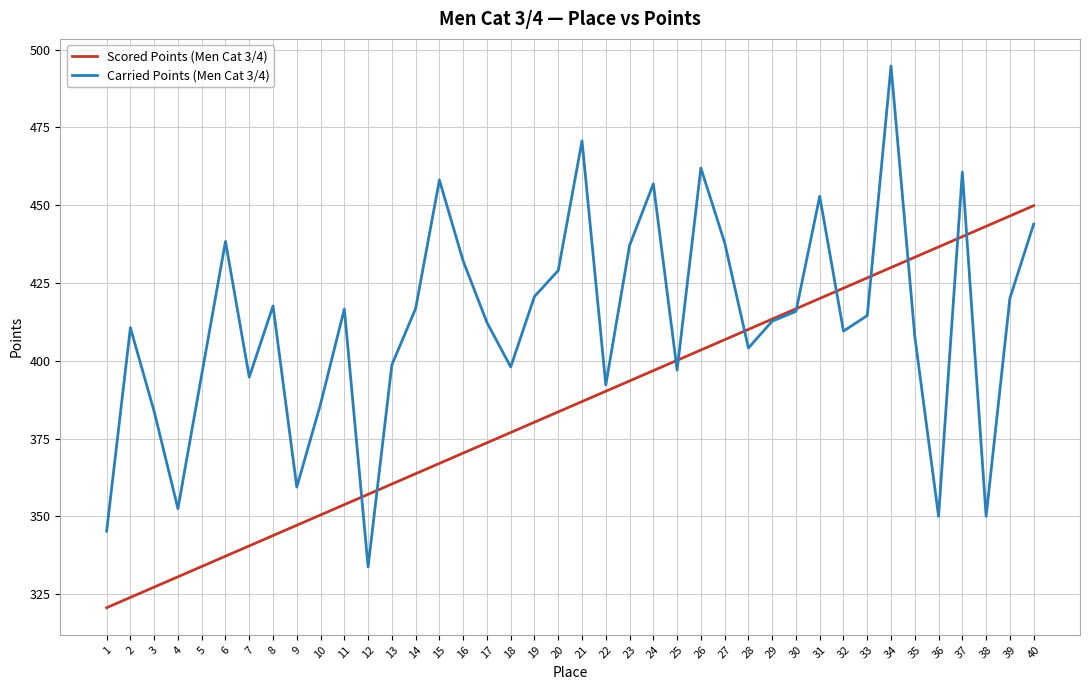

How many values in the Scored Points (Men Cat 3/4) series are below 386?

20